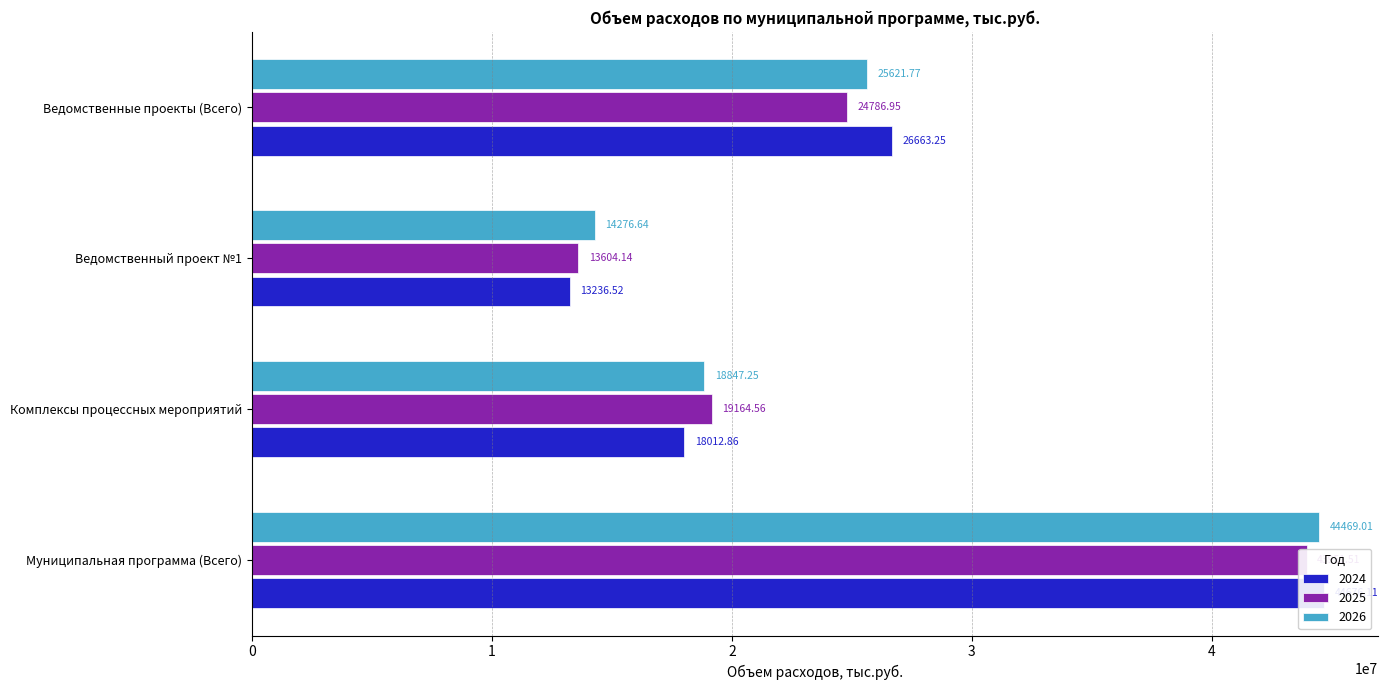

What is the difference between the 2026 values at Муниципальная программа (Всего) and Ведомственный проект №1?

30192374.5